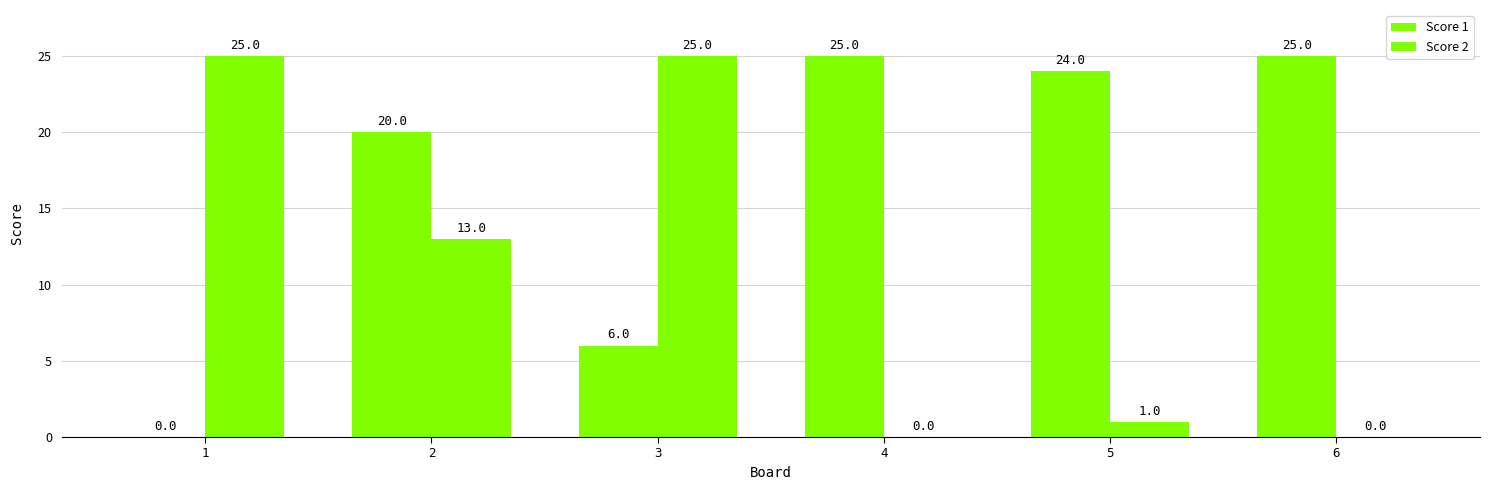

Is the value of Score 1 at 6 greater than the value of Score 2 at 6?

Yes